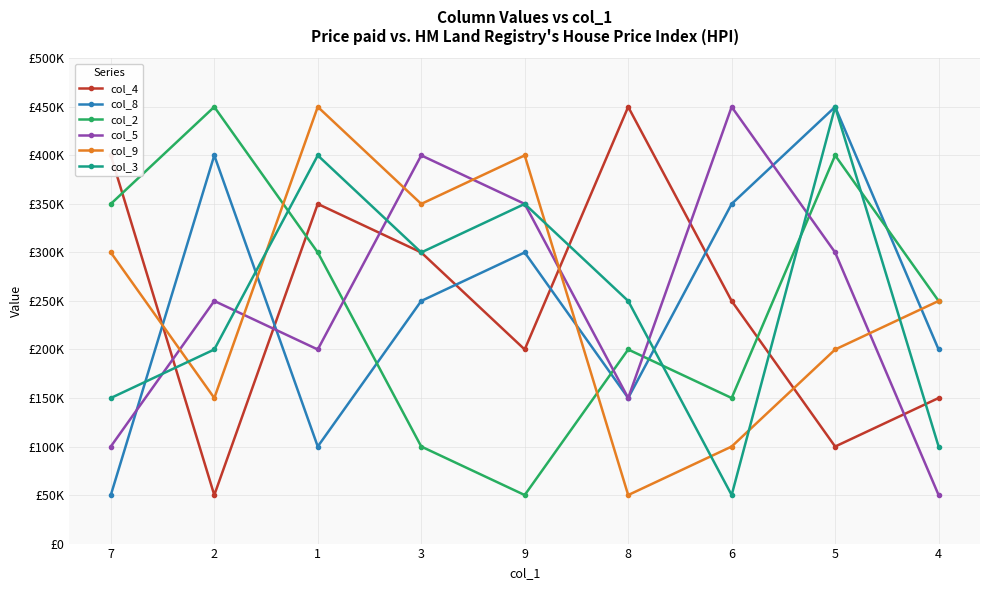

What are all the series names shown in the legend?

col_4, col_8, col_2, col_5, col_9, col_3